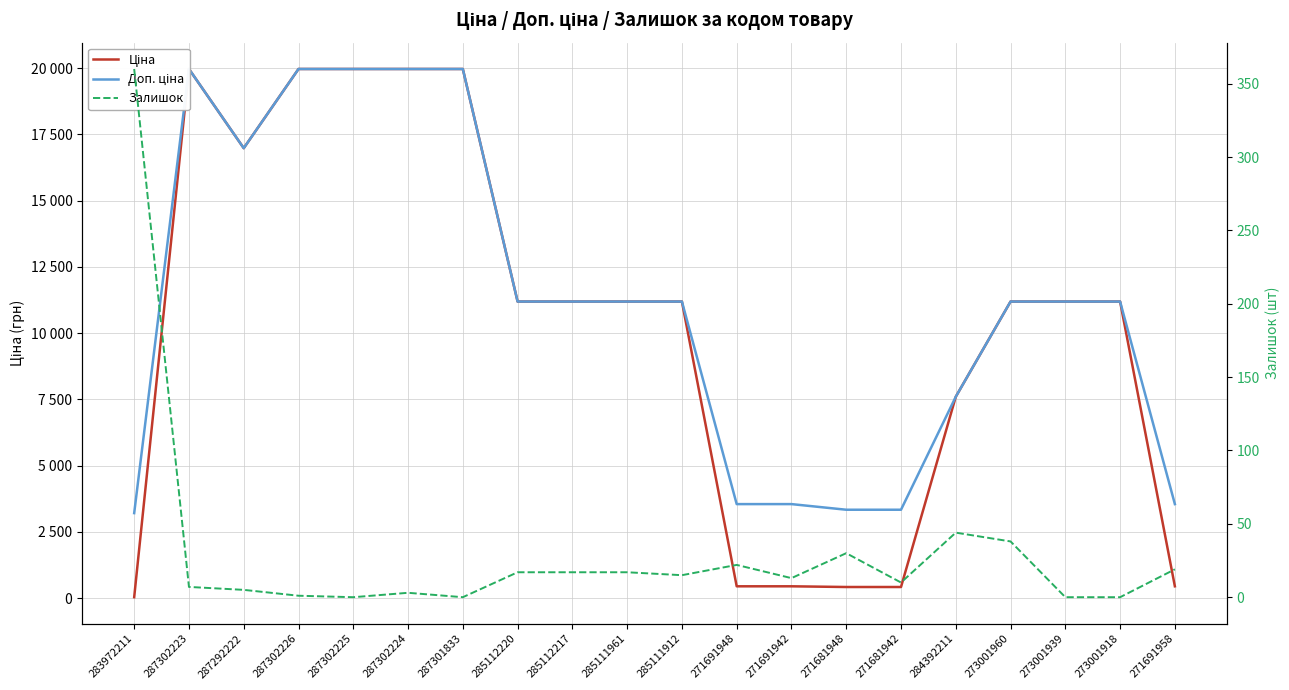

Count the number of categories in the chart.

20